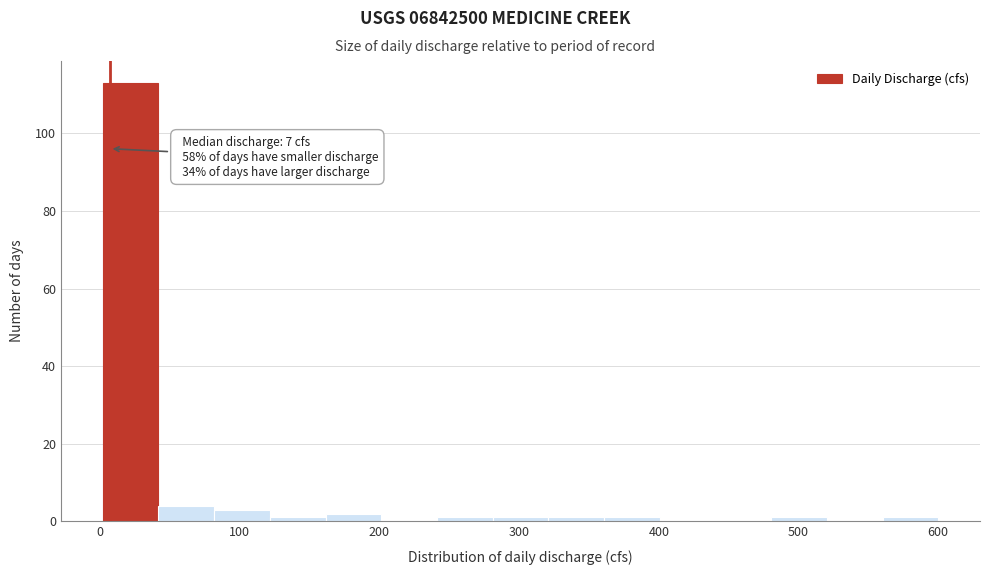

Around what value on the x-axis is the tallest bar? Give the approximate position of its centre, as read against the axis.

20